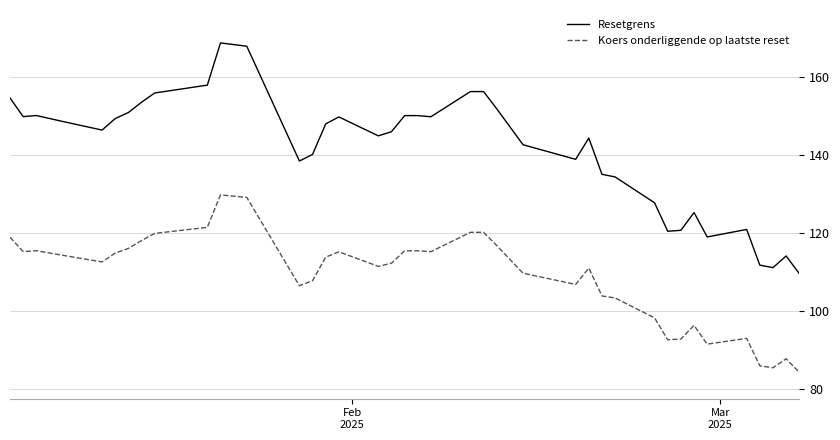

What is the minimum value for Resetgrens?

109.6